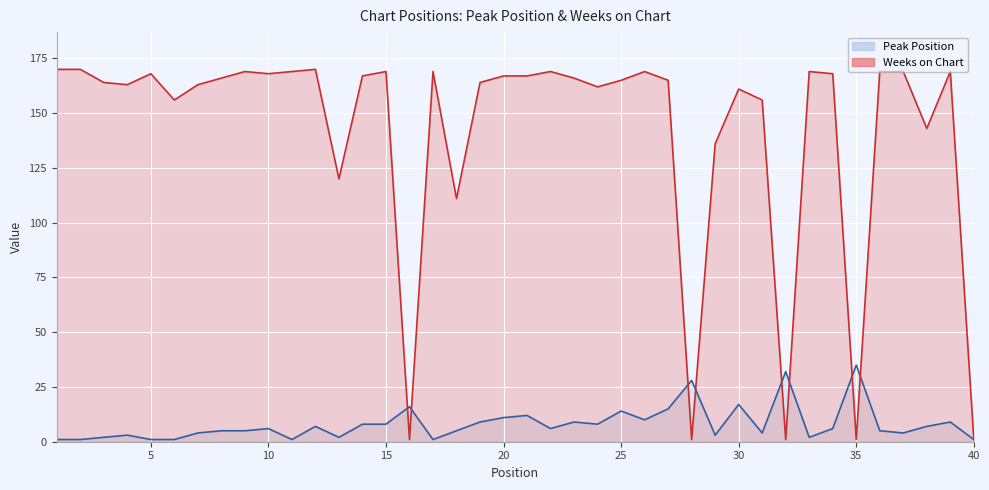

Where is the first local minimum for Weeks on Chart?

4